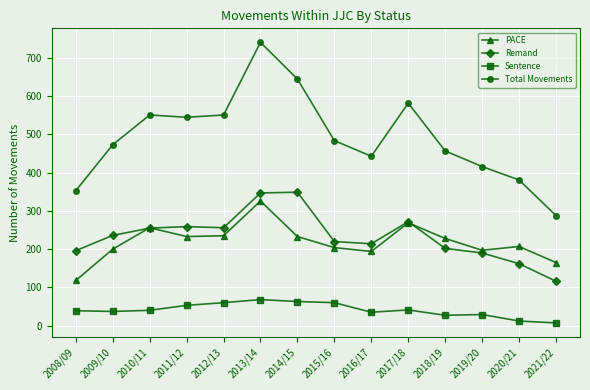

How many data points does each series have?

14